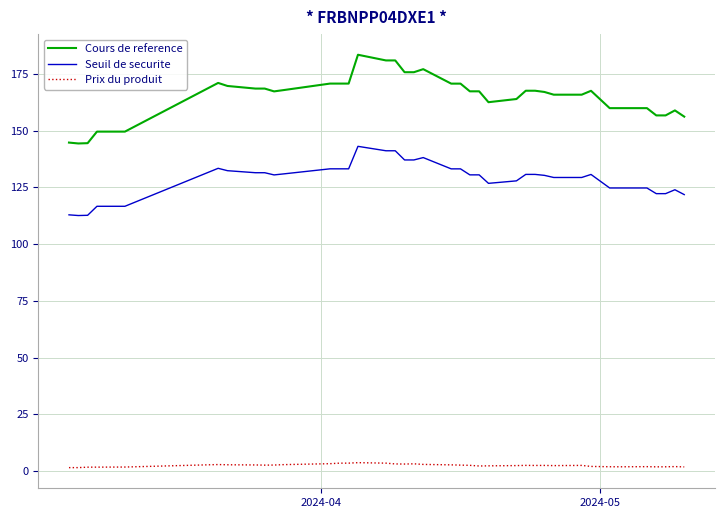

What are all the series names shown in the legend?

Cours de reference, Seuil de securite, Prix du produit